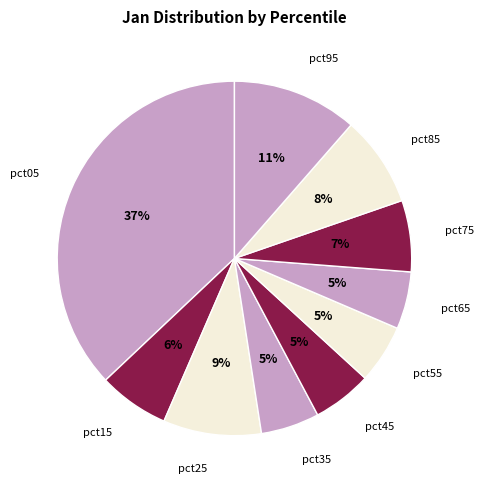

To the nearest percent, what is the difference between the pct15 and pct35 slice percentages?

1%